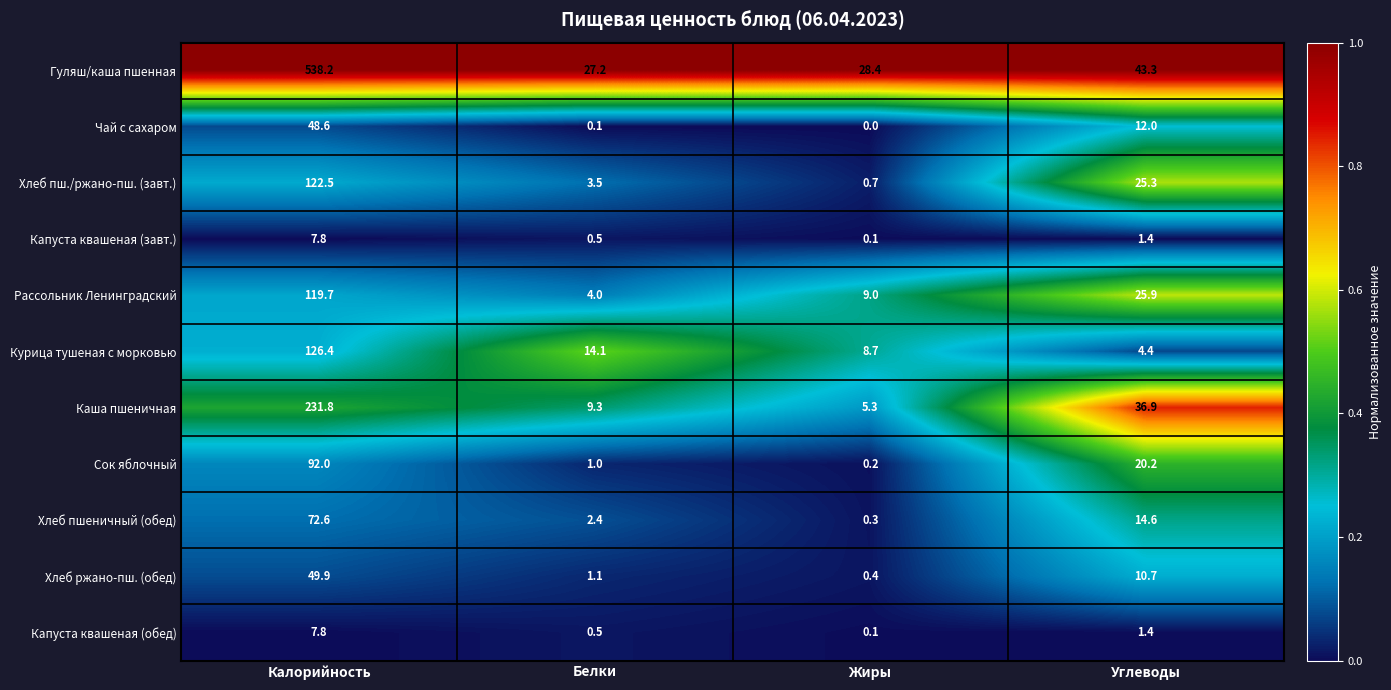

How many categories are shown in the chart?

4